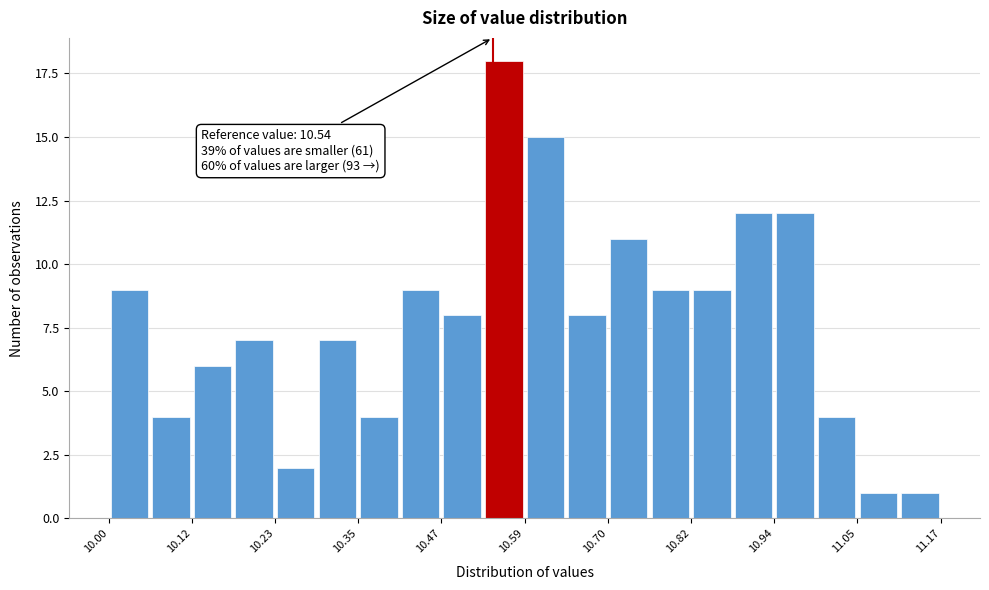

Around what value on the x-axis is the tallest bar? Give the approximate position of its centre, as read against the axis.

10.56